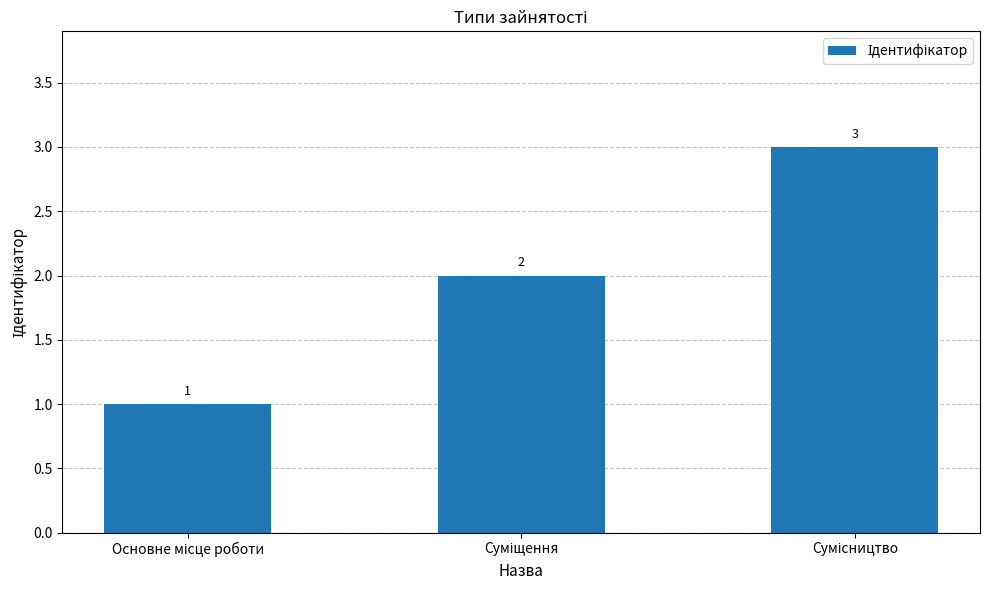

What is the value of the 1st bar from the left?

1